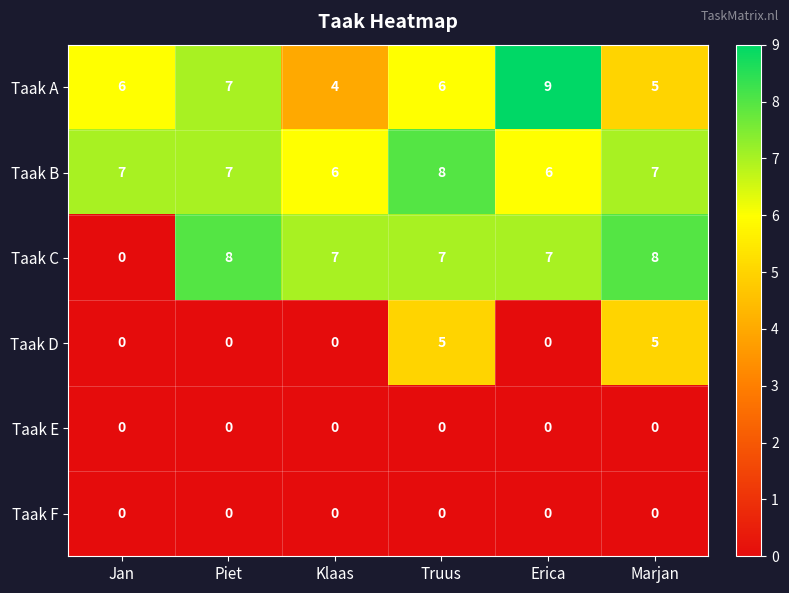

Is it true that Taak A equals 4 at Truus?

False